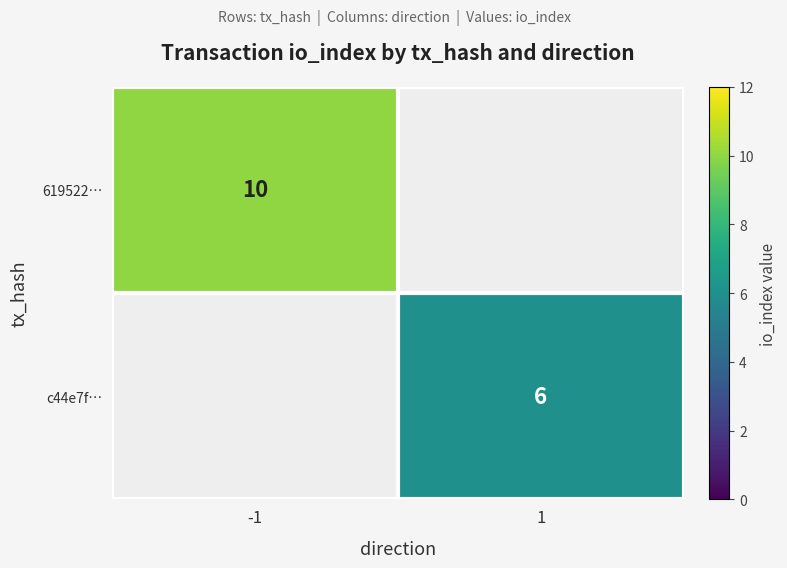

The value of c44e7f… at 1 is 4. True or false?

False